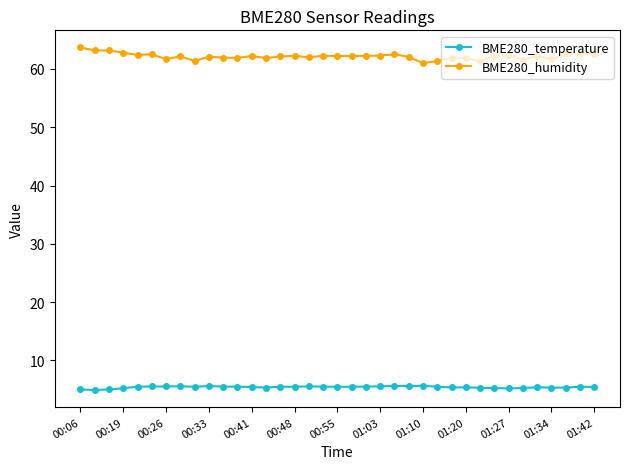

At how many categories does at least one series exceed 35?

37